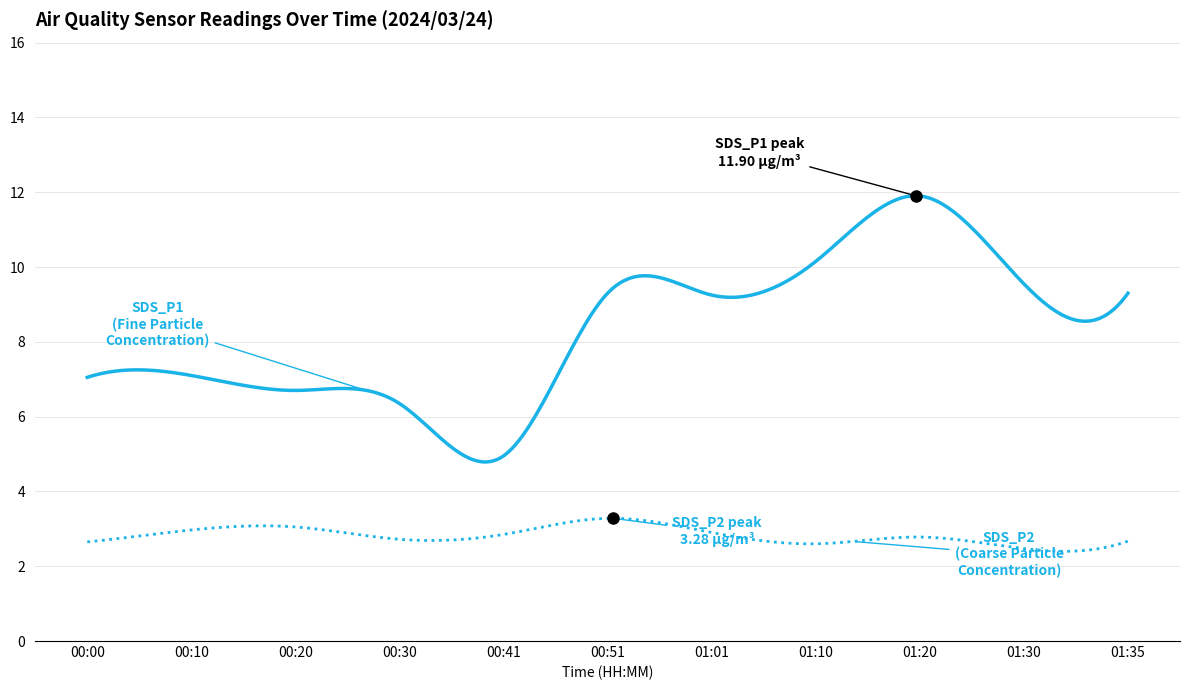

What is the maximum value shown in the chart?

11.9